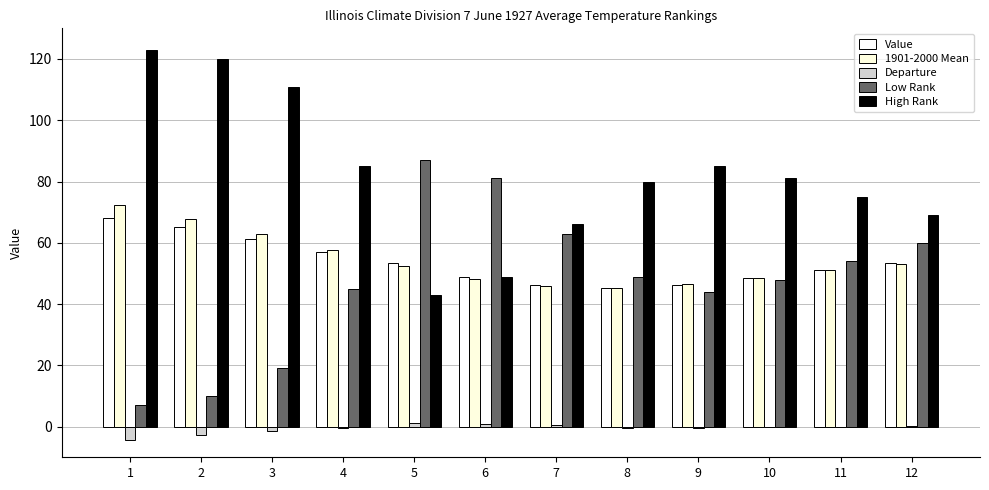

What are all the series names shown in the legend?

Value, 1901-2000 Mean, Departure, Low Rank, High Rank